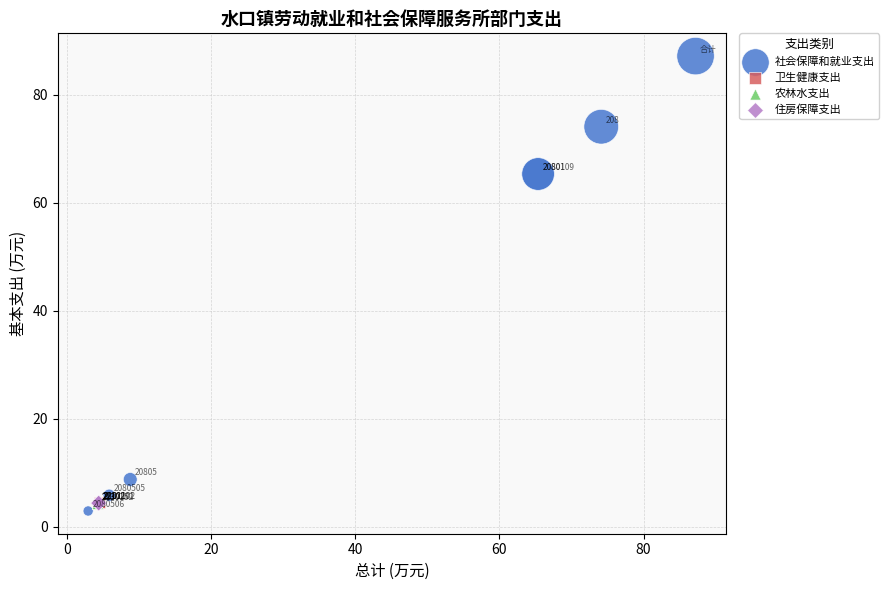

Which series contains the highest Y value?

社会保障和就业支出